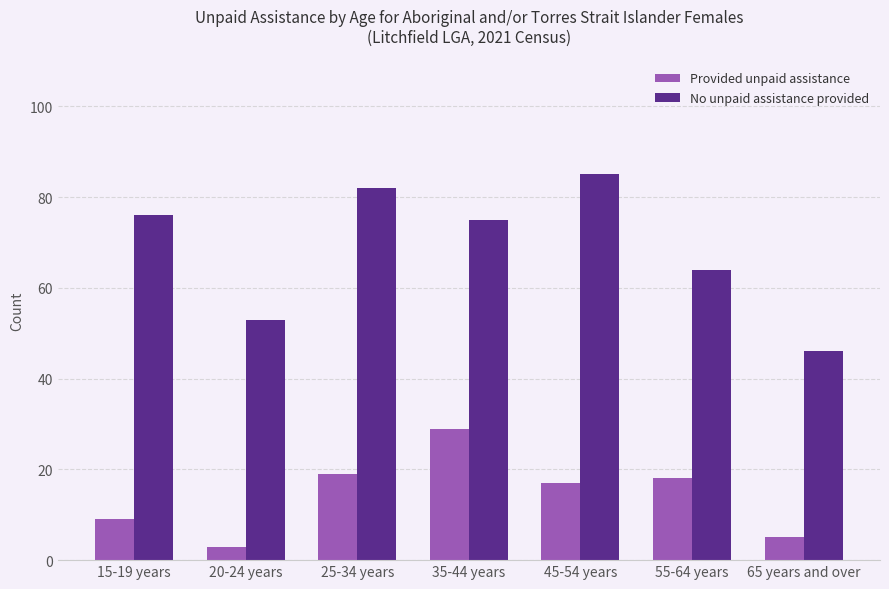

What is the label of the 6th bar from the left?

55-64 years